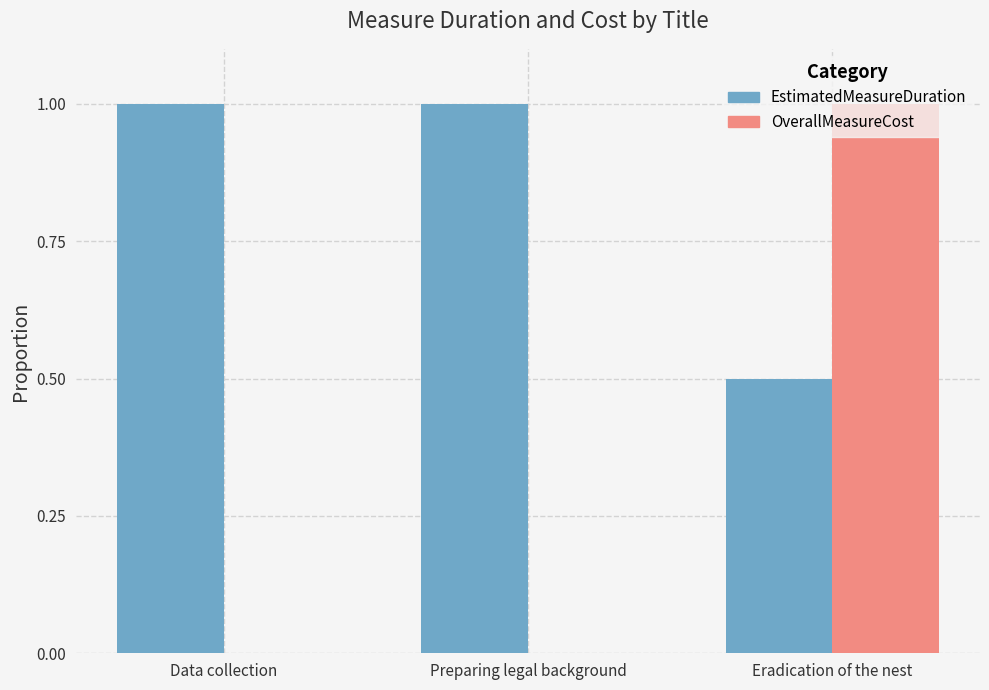

What is the highest value of the EstimatedMeasureDuration series?

1.0